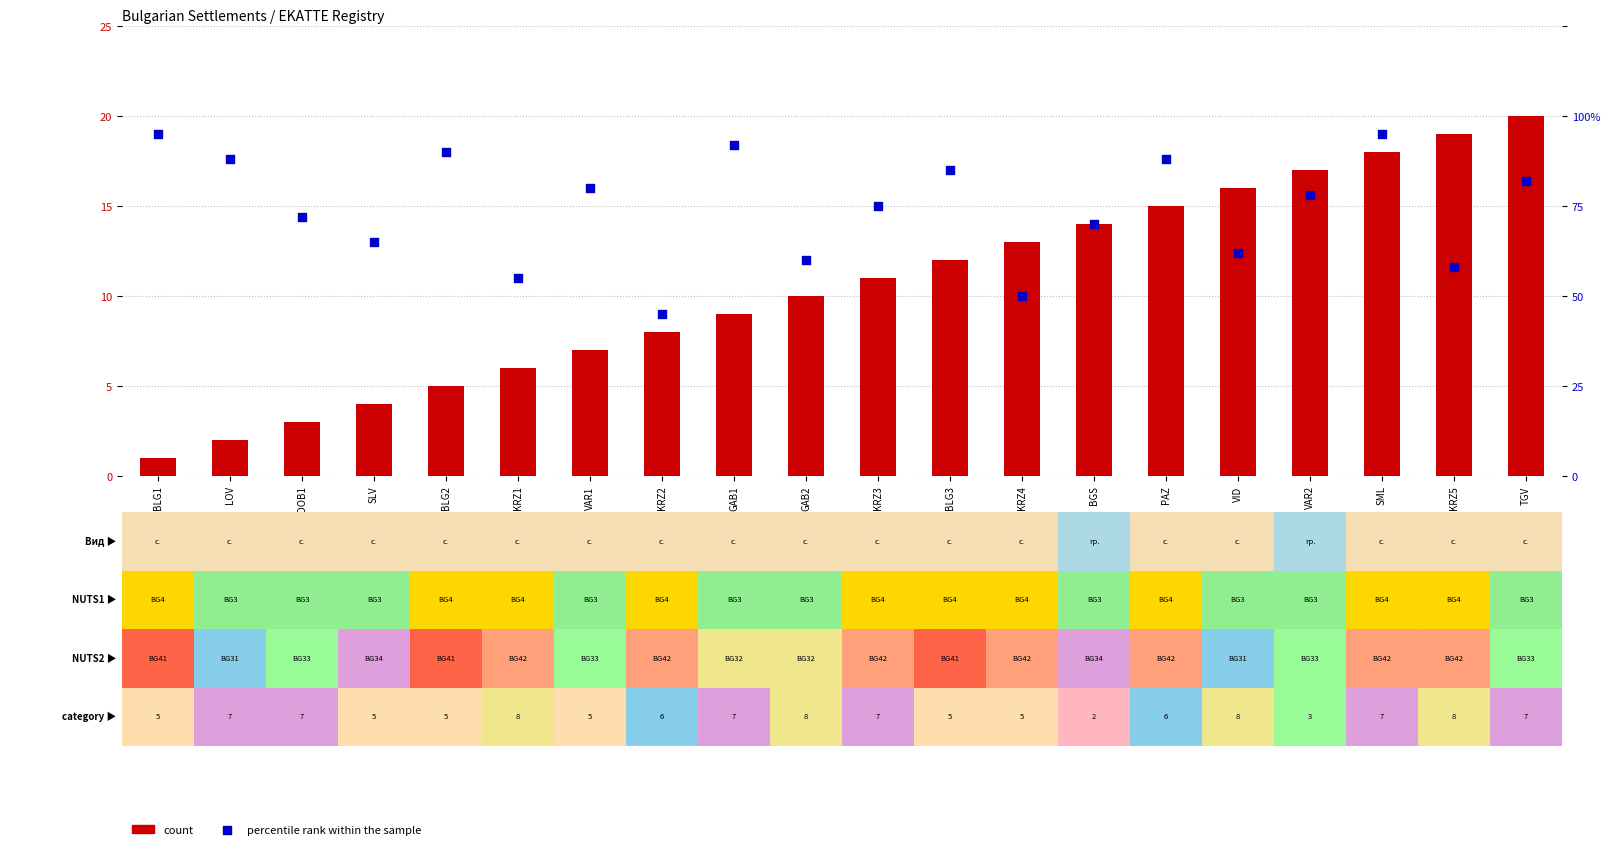

What are all the series names shown in the legend?

count, percentile rank within the sample